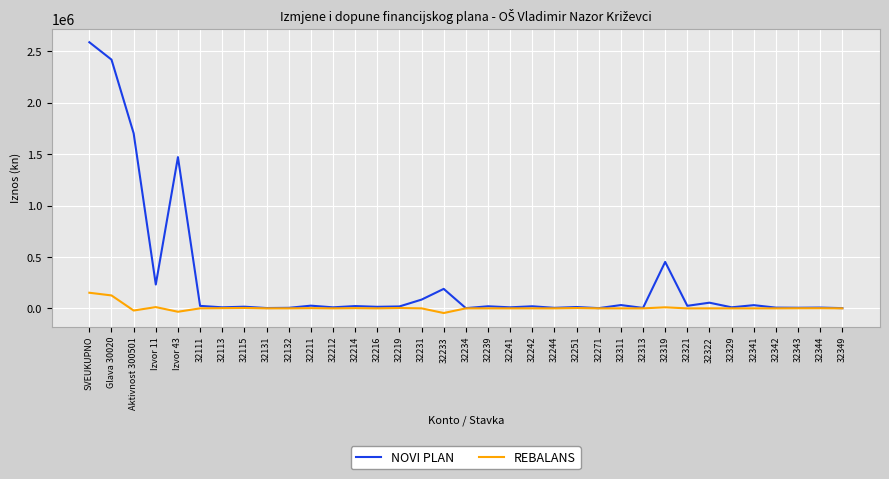

Is the value of REBALANS at 32242 greater than the value of NOVI PLAN at Izvor 11?

No